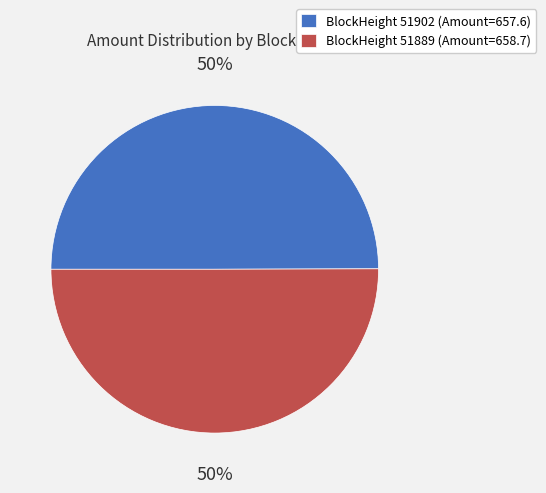

To the nearest percent, what is the combined percentage of BlockHeight 51902 (Amount=657.6) and BlockHeight 51889 (Amount=658.7)?

100%